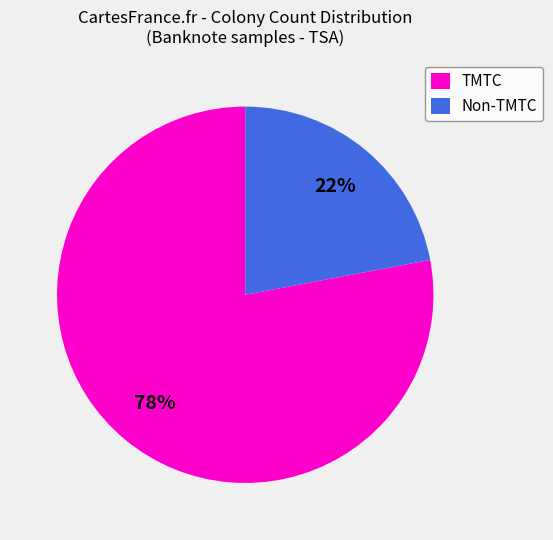

Is the sum of Non-TMTC and TMTC greater than half?

Yes